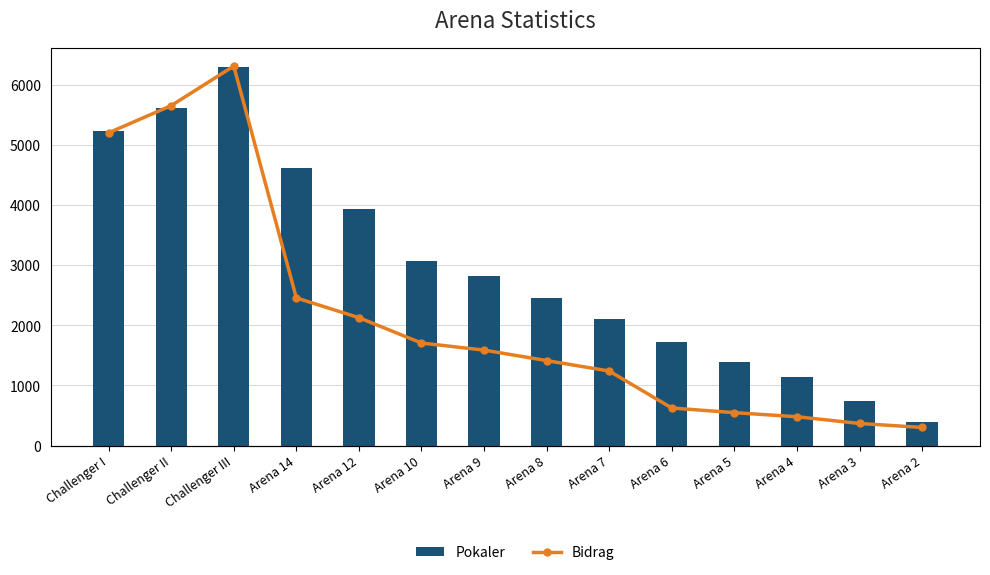

What is the smallest value displayed?

39